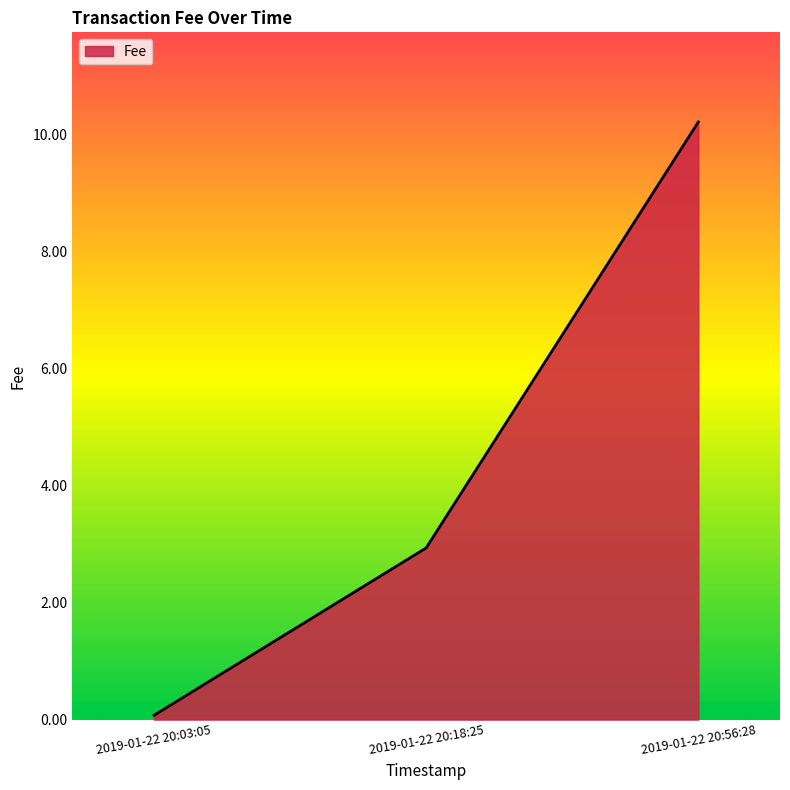

What position from the left is 2019-01-22 20:56:28?

3